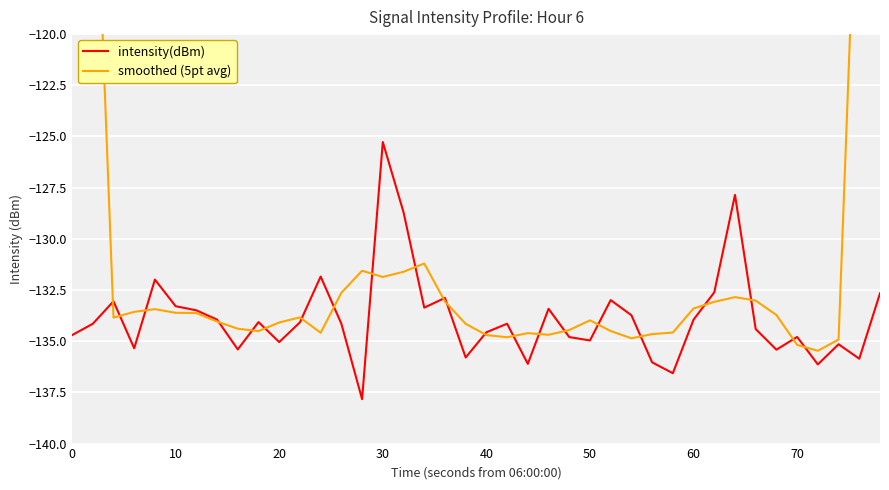

The value of intensity(dBm) at 70 is -134.8. True or false?

True